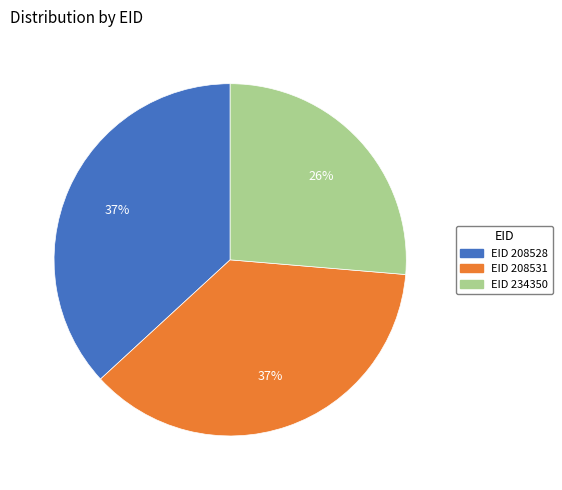

Approximately how many times larger is the value at EID 208531 compared to EID 208528?

1.0